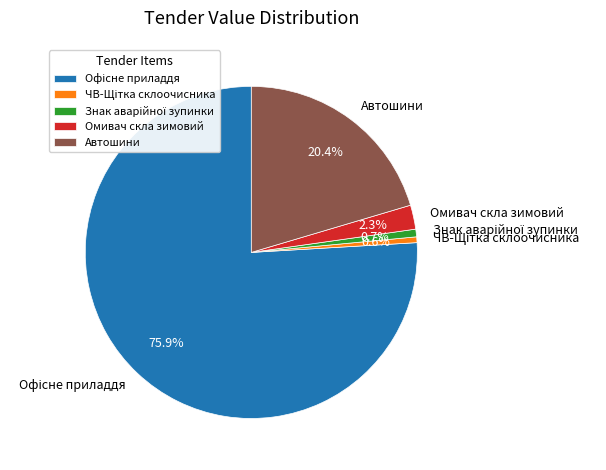

To the nearest percent, what is the difference between the largest and smallest slice percentages?

75%